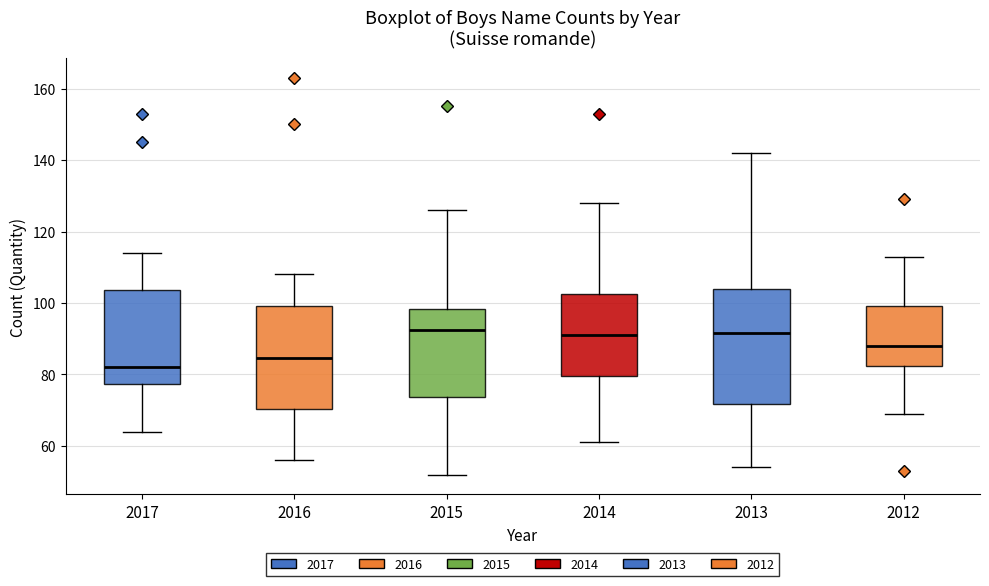

Reading left to right, transcribe this box plot: for each box, give where its median line is, the range the box spans, and where its two whiskers end, as read against the y-axis. The values are not printed on the chart, so give them approximately, as read against the axis.

2017: median 82, box 78 to 104, whiskers 64 to 114
2016: median 84, box 70 to 100, whiskers 56 to 108
2015: median 92, box 74 to 98, whiskers 52 to 126
2014: median 92, box 80 to 102, whiskers 62 to 128
2013: median 92, box 72 to 104, whiskers 54 to 142
2012: median 88, box 82 to 100, whiskers 70 to 114